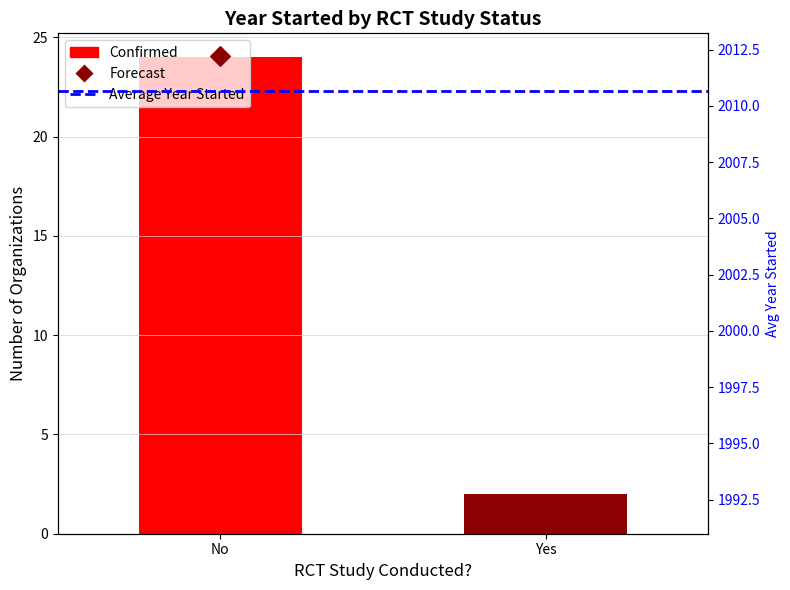

What are all the series names shown in the legend?

Confirmed, Average Year Started, Forecast